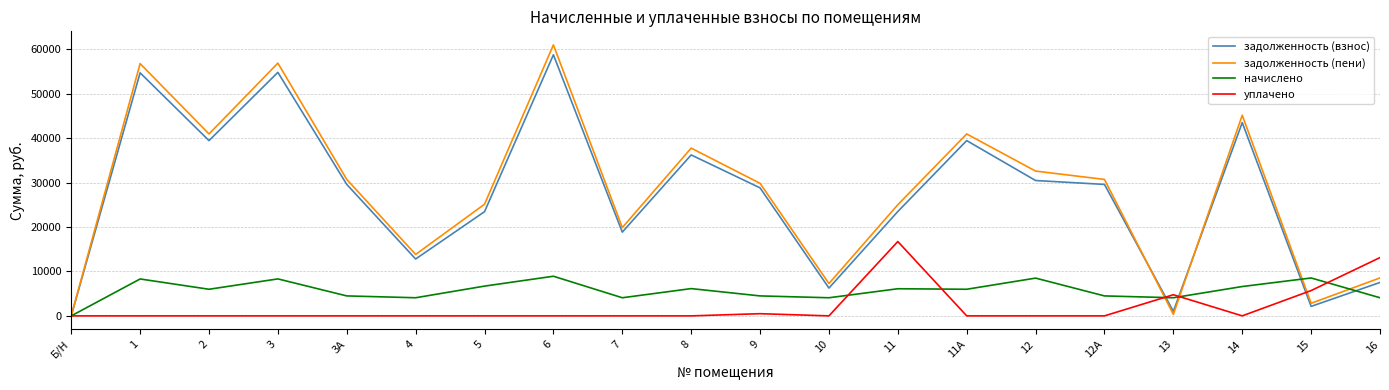

List the series in order of their peak value, lowest first.

начислено, уплачено, задолженность (взнос), задолженность (пени)